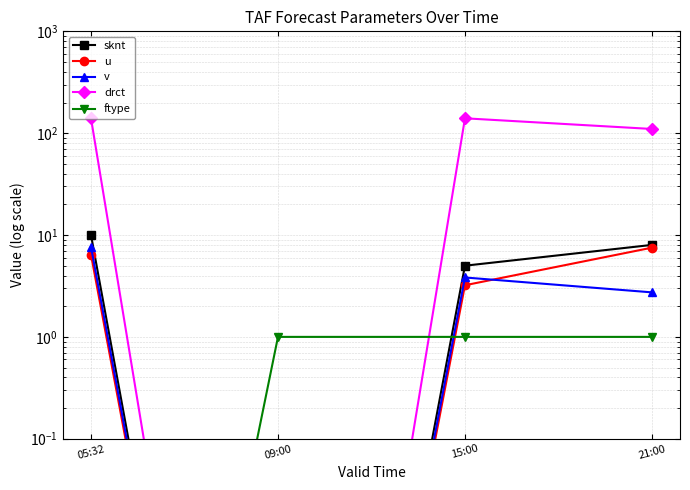

Is it true that ftype equals 1.0 at 15:00?

True